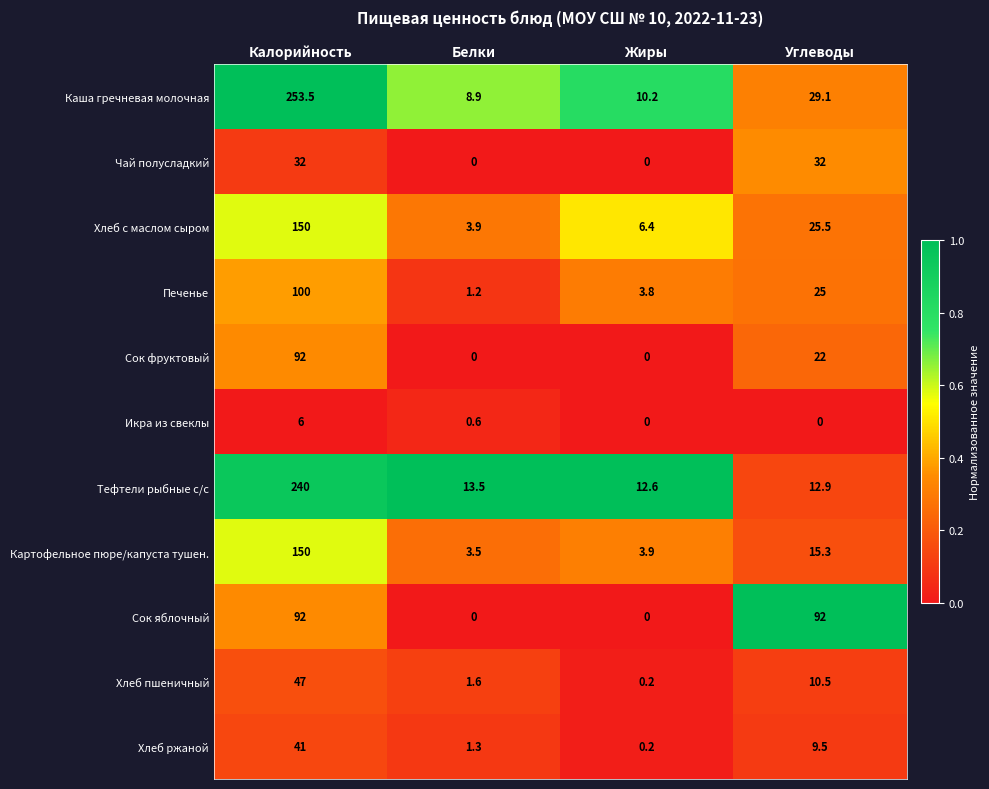

What is the maximum value shown in the chart?

253.5